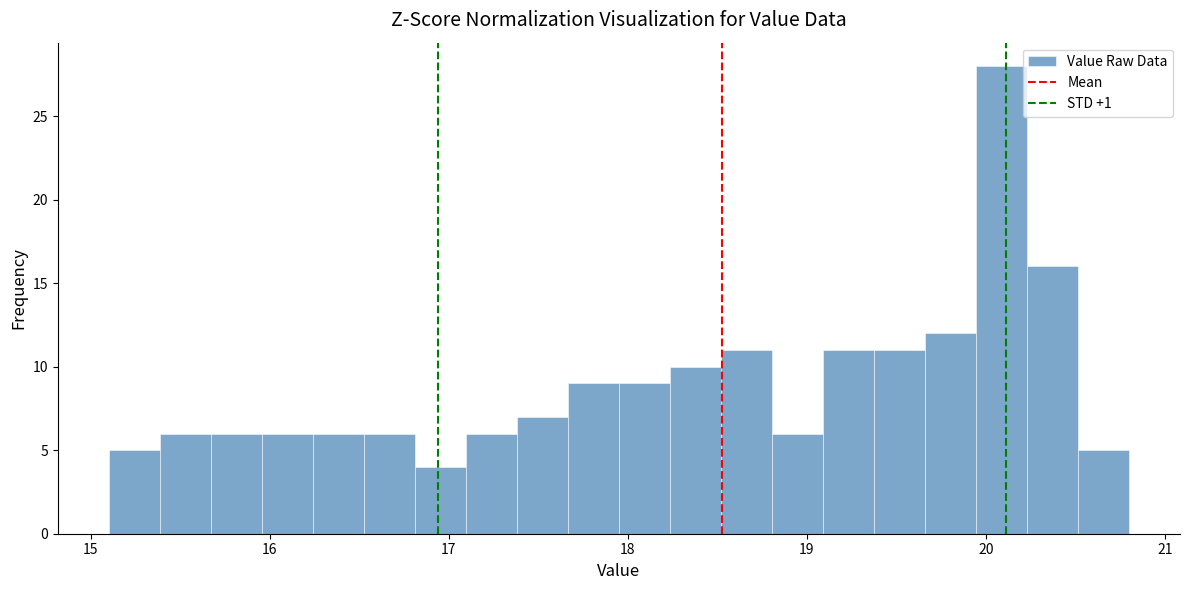

Around what value on the x-axis is the tallest bar? Give the approximate position of its centre, as read against the axis.

20.1